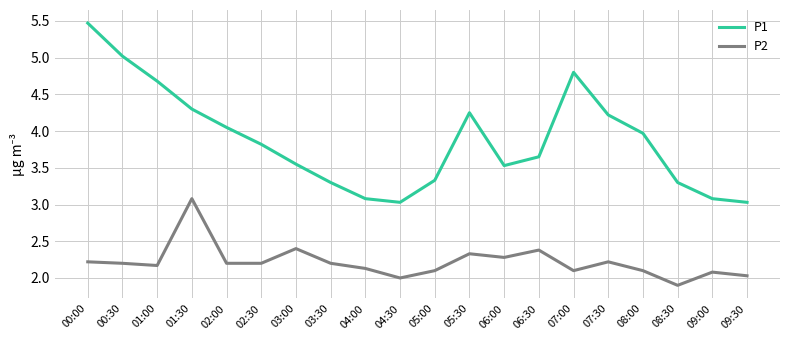

What is the difference between the maximum and minimum values in the P2 series?

1.2